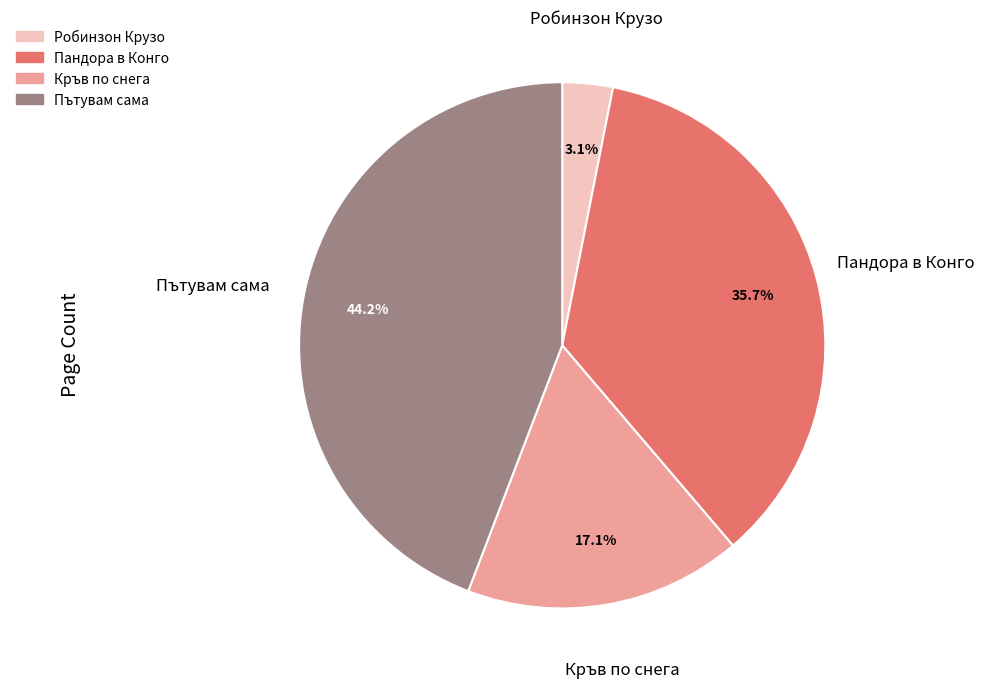

Count the number of slices in the pie.

4